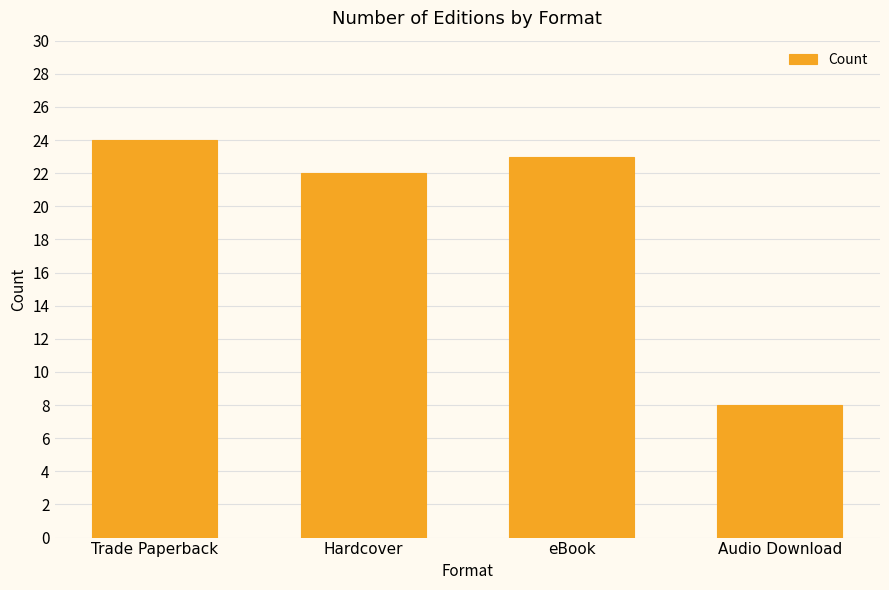

At which label does the data first exceed 23?

Trade Paperback